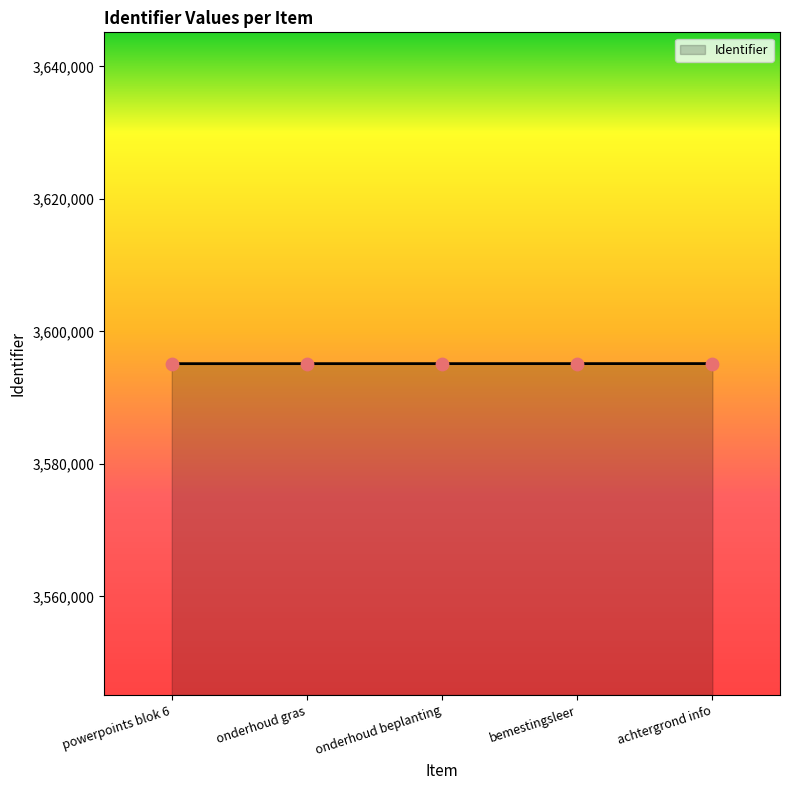

What is the change in value from onderhoud beplanting to achtergrond info?

+8